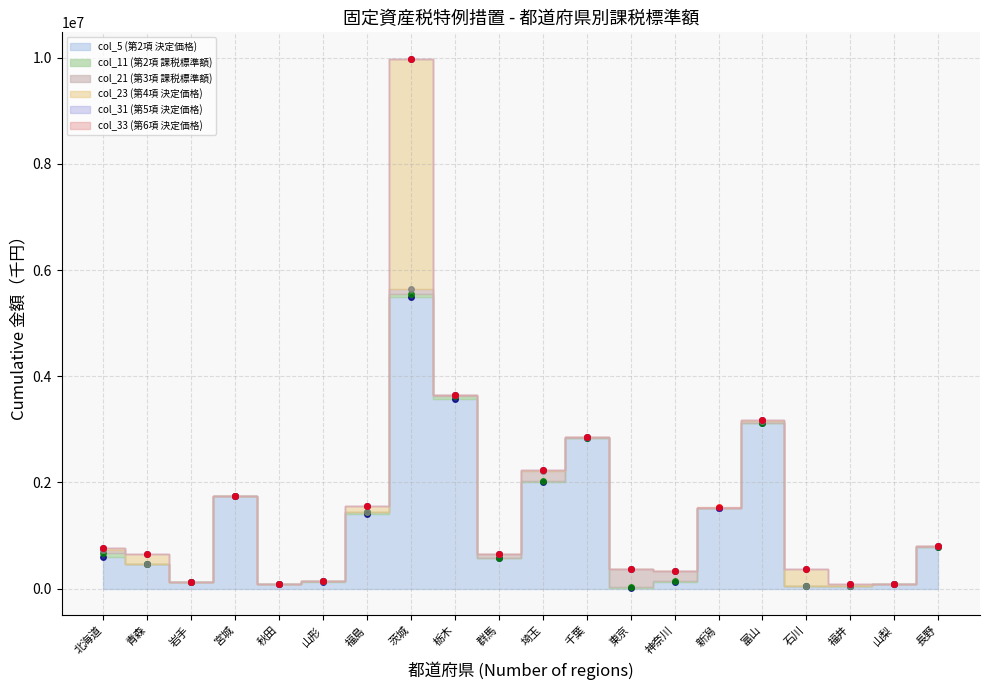

How many values in the col_31 (第5項 決定価格) (累計) series exceed 762868?

9